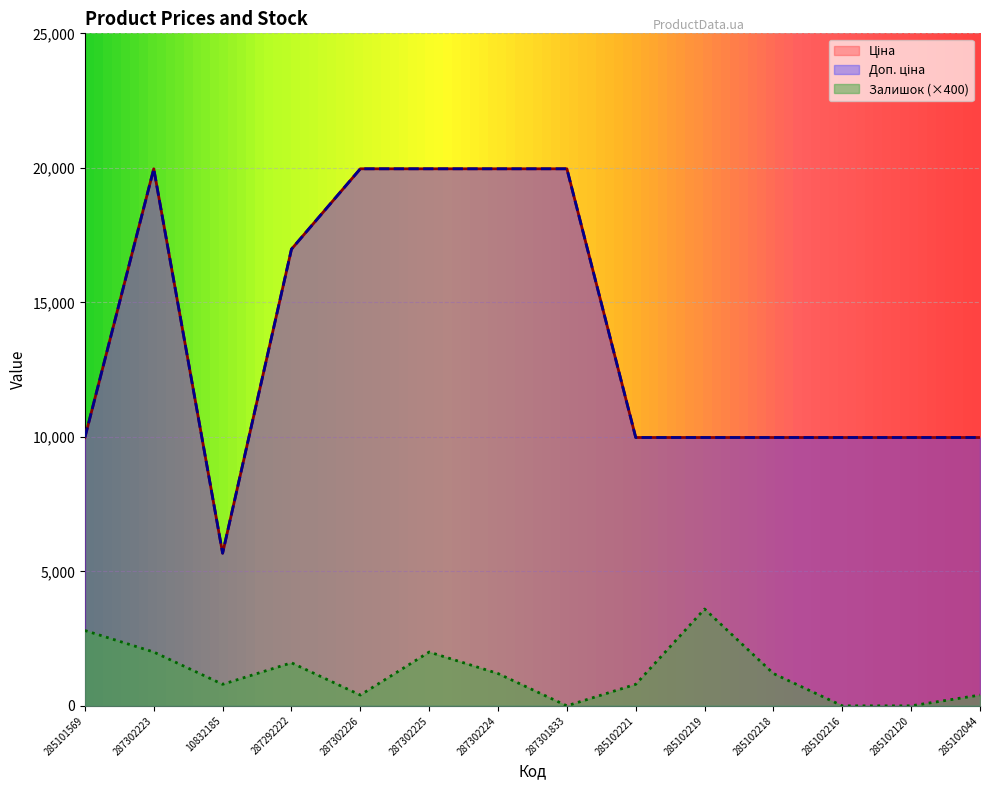

How many lines are shown in the chart?

3